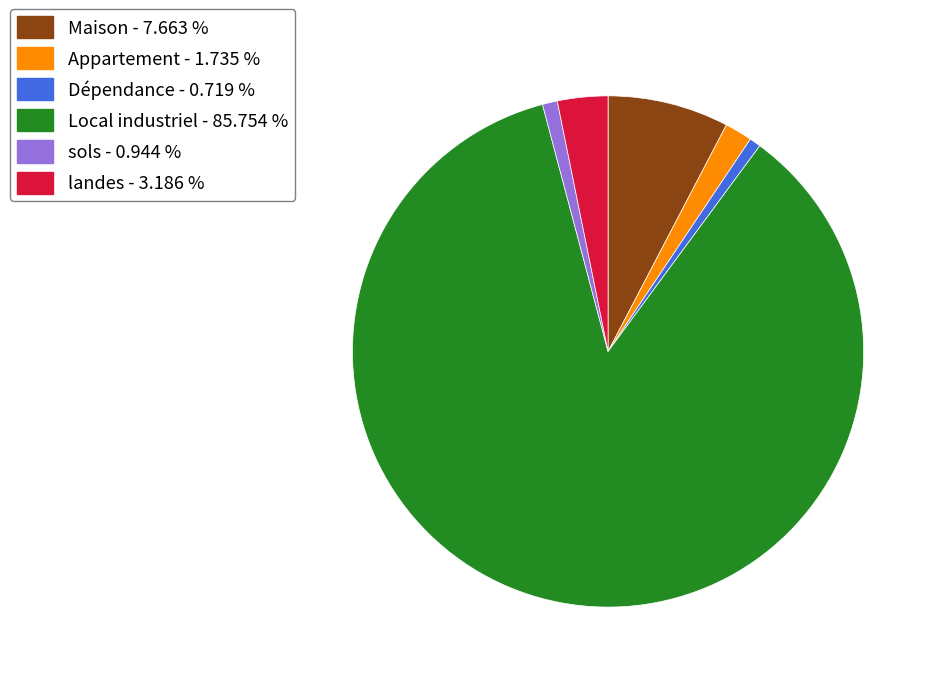

Which slice is the largest?

Local industriel - 85.754 %